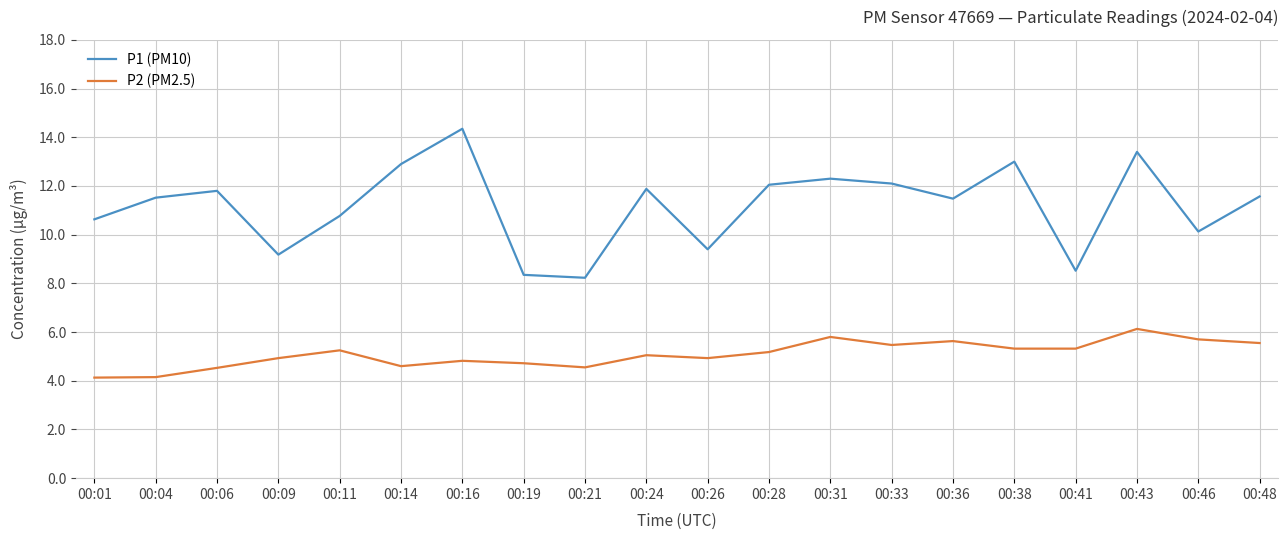

True or false: P2 (PM2.5) and P1 (PM10) cross at least once.

False